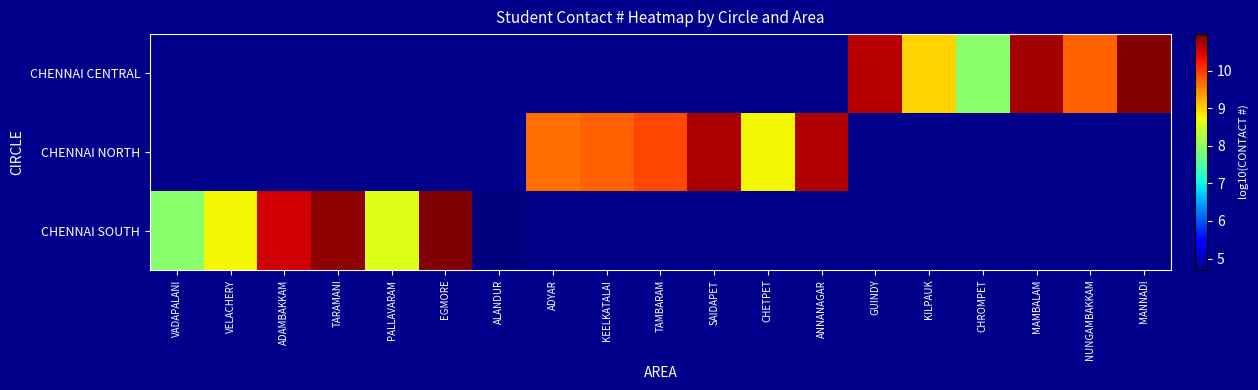

Which series changed the most between TARAMANI and EGMORE?

CHENNAI SOUTH